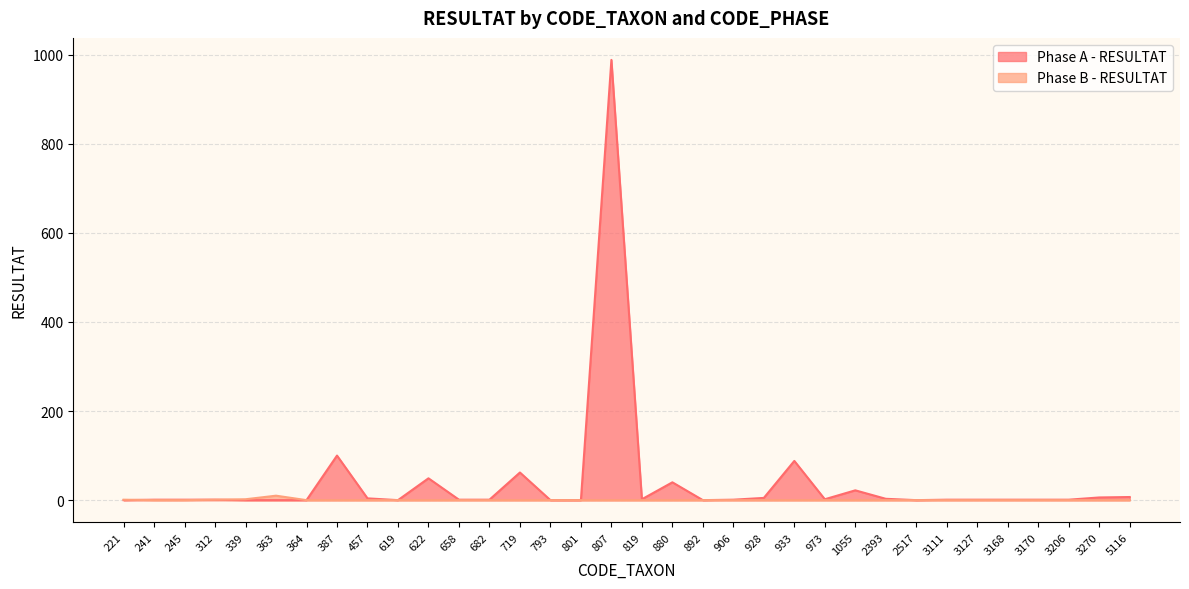

Where do Phase A - RESULTAT and Phase B - RESULTAT first cross each other?

221 and 241